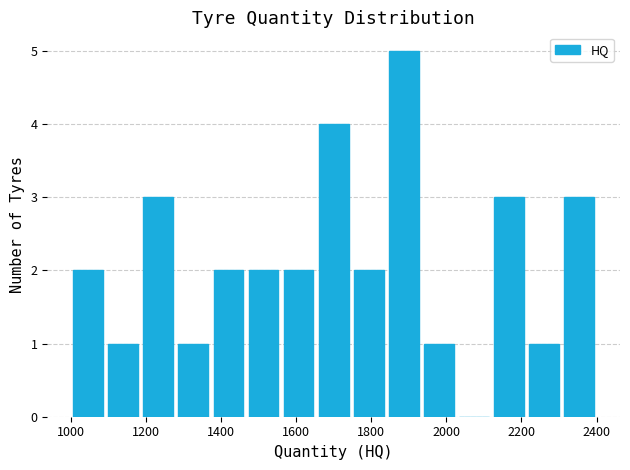

Over which range of the x-axis is the bar tallest?

1840 to 1940